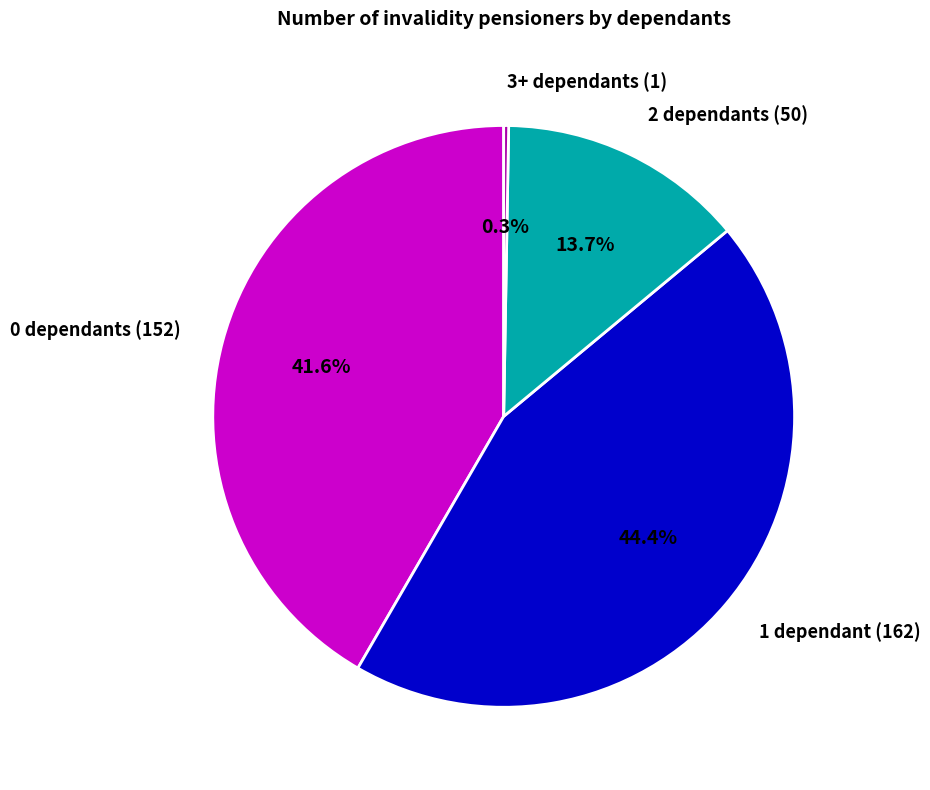

What is the total percentage of 1 dependant (162) and 2 dependants (50)?

58.1%